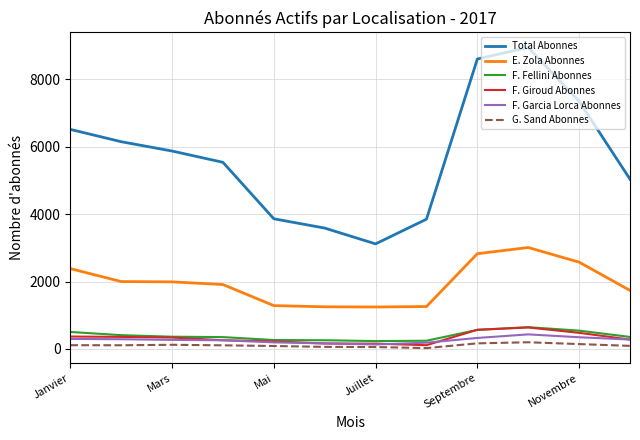

Which series has the widest spread of values?

Total Abonnes